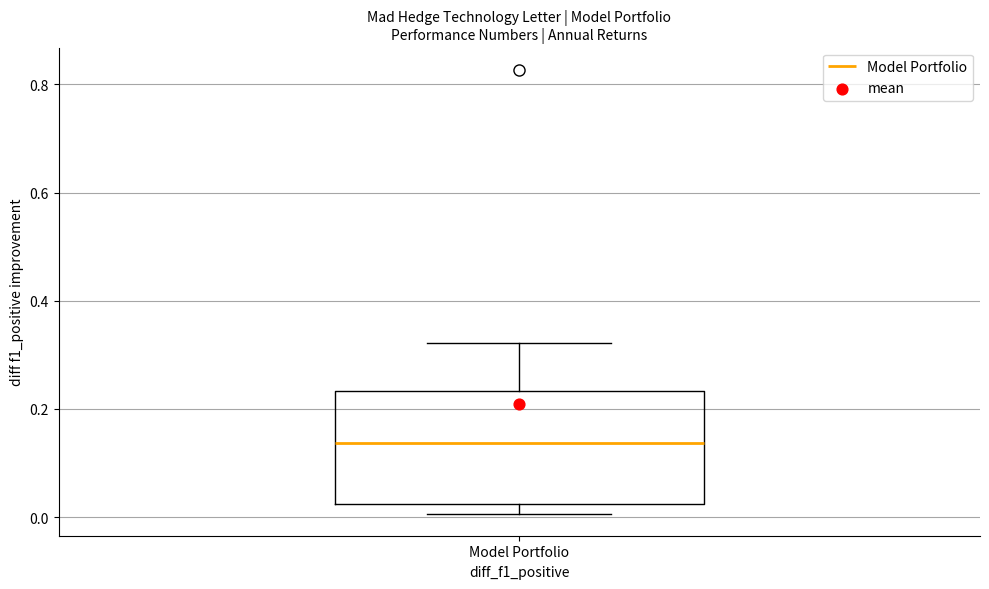

Where does the median line of the box for Model Portfolio sit on the y-axis? The values are not printed on the chart, so give them approximately, as read against the axis.

0.14